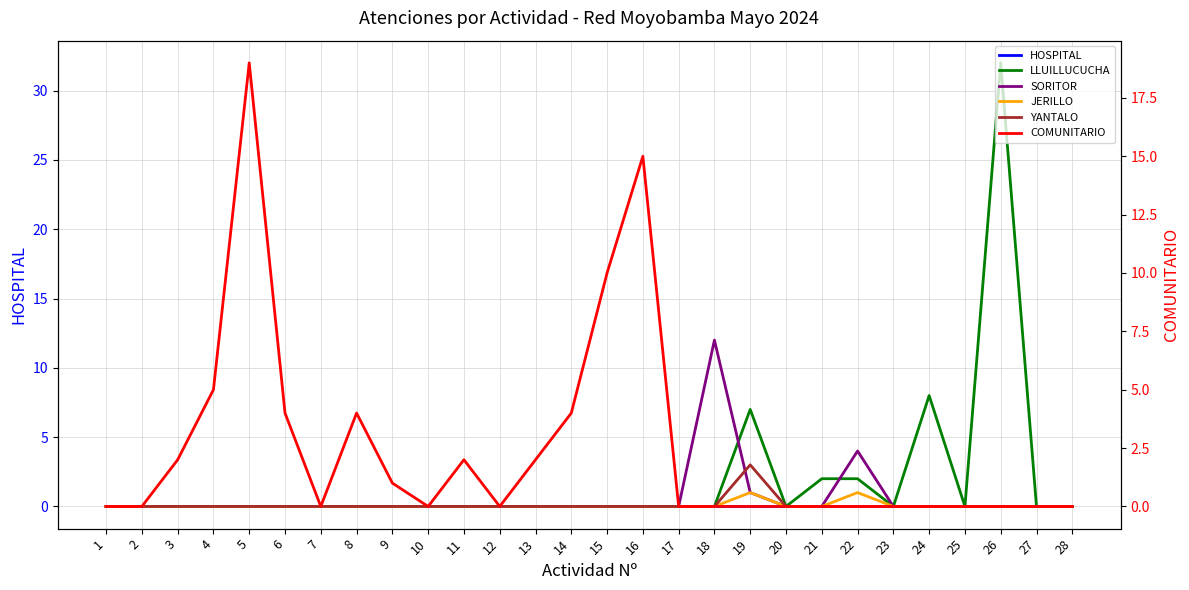

Reading right to left, what are all the values shown in this chart?

HOSPITAL: 28=0	27=0	26=0	25=0	24=0	23=0	22=0	21=0	20=0	19=0	18=0	17=0	16=0	15=0	14=0	13=0	12=0	11=0	10=0	9=0	8=0	7=0	6=0	5=0	4=0	3=0	2=0	1=0
LLUILLUCUCHA: 28=0	27=0	26=32	25=0	24=8	23=0	22=2	21=2	20=0	19=7	18=0	17=0	16=0	15=0	14=0	13=0	12=0	11=0	10=0	9=0	8=0	7=0	6=0	5=0	4=0	3=0	2=0	1=0
SORITOR: 28=0	27=0	26=0	25=0	24=0	23=0	22=4	21=0	20=0	19=1	18=12	17=0	16=0	15=0	14=0	13=0	12=0	11=0	10=0	9=0	8=0	7=0	6=0	5=0	4=0	3=0	2=0	1=0
JERILLO: 28=0	27=0	26=0	25=0	24=0	23=0	22=1	21=0	20=0	19=1	18=0	17=0	16=0	15=0	14=0	13=0	12=0	11=0	10=0	9=0	8=0	7=0	6=0	5=0	4=0	3=0	2=0	1=0
YANTALO: 28=0	27=0	26=0	25=0	24=0	23=0	22=0	21=0	20=0	19=3	18=0	17=0	16=0	15=0	14=0	13=0	12=0	11=0	10=0	9=0	8=0	7=0	6=0	5=0	4=0	3=0	2=0	1=0
COMUNITARIO: 28=0	27=0	26=0	25=0	24=0	23=0	22=0	21=0	20=0	19=0	18=0	17=0	16=15	15=10	14=4	13=2	12=0	11=2	10=0	9=1	8=4	7=0	6=4	5=19	4=5	3=2	2=0	1=0